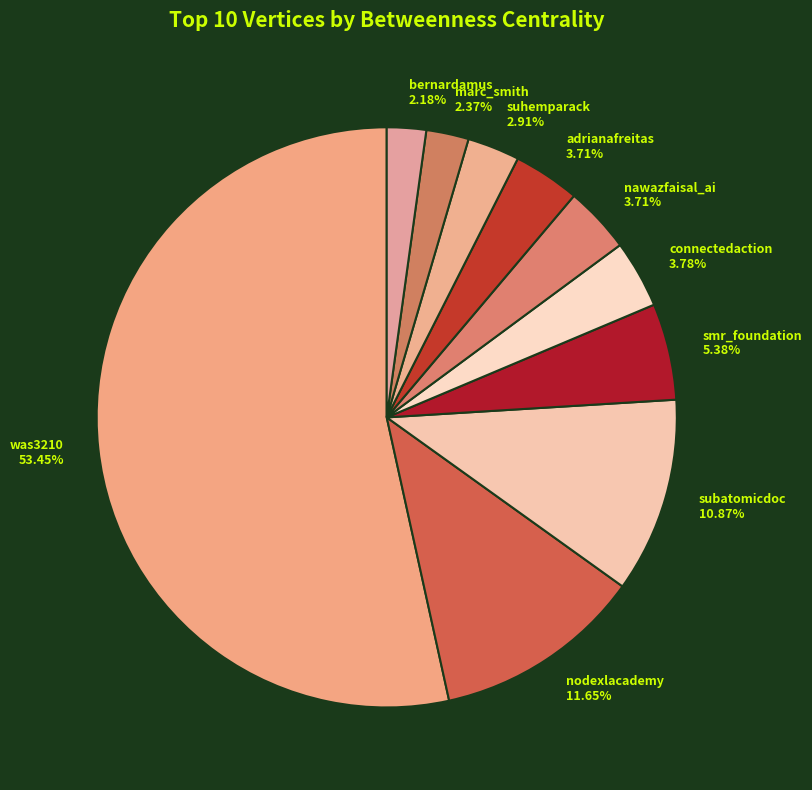

Which category has the biggest portion of the pie?

was3210